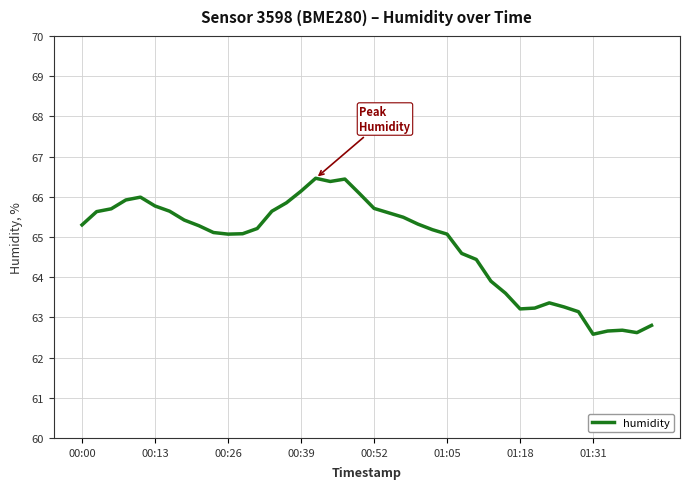

What is the difference between the maximum and minimum values?

3.9